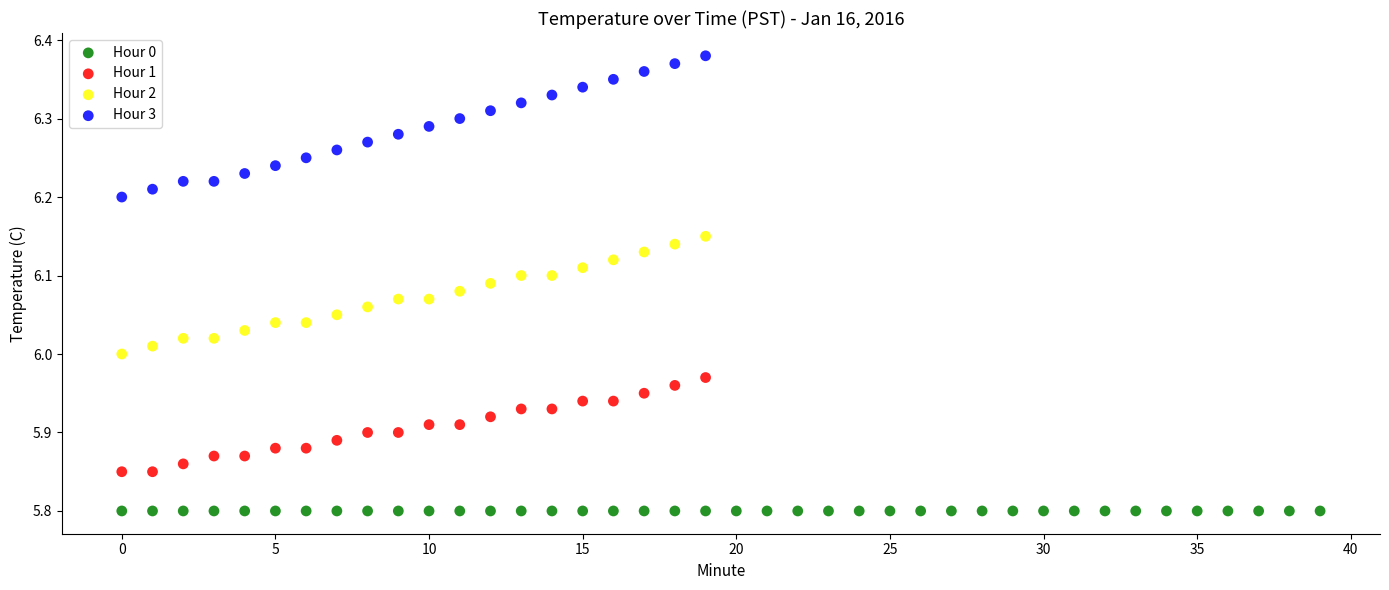

Which series reaches the maximum Y coordinate?

Hour 3